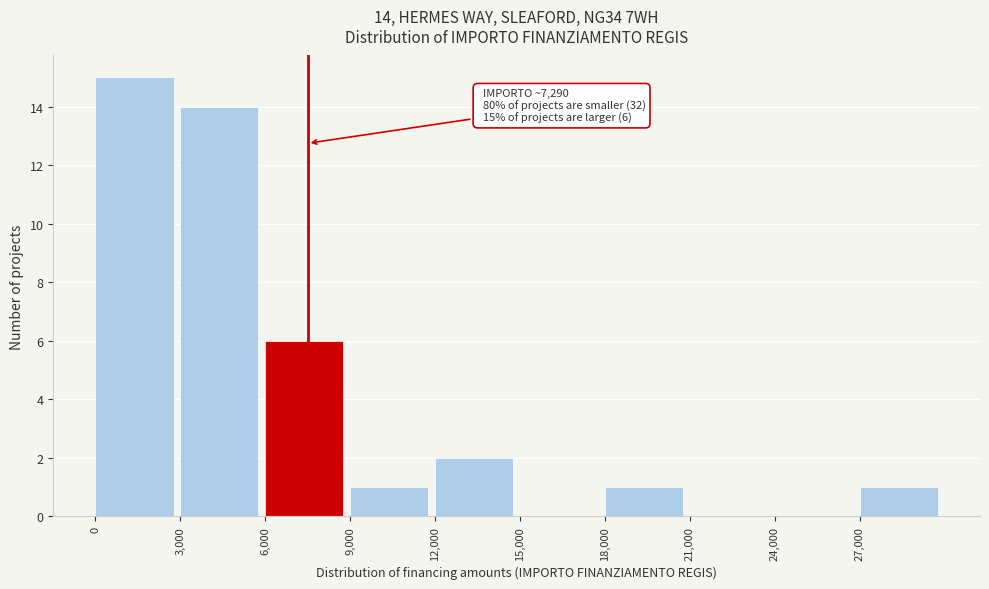

Which range on the x-axis has the tallest bar?

0 to 3000